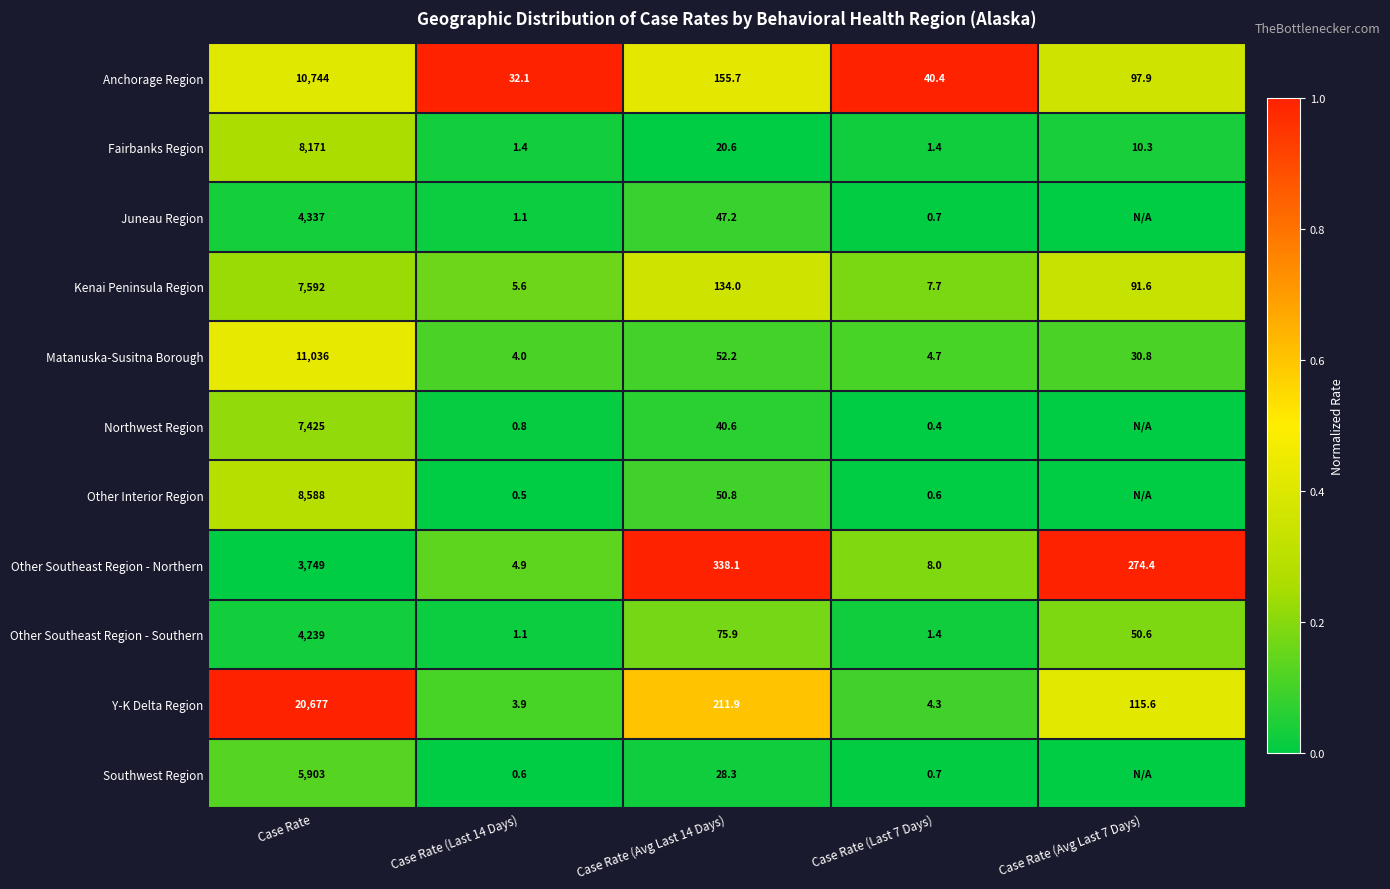

What is the total value across all series at Case Rate (Avg Last 7 Days)?

2.4